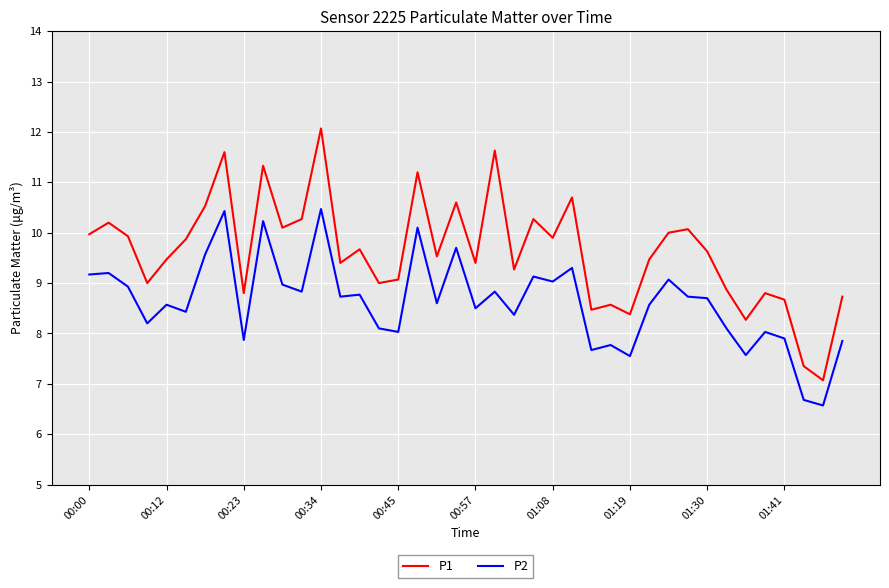

True or false: P1 and P2 intersect in this chart.

False